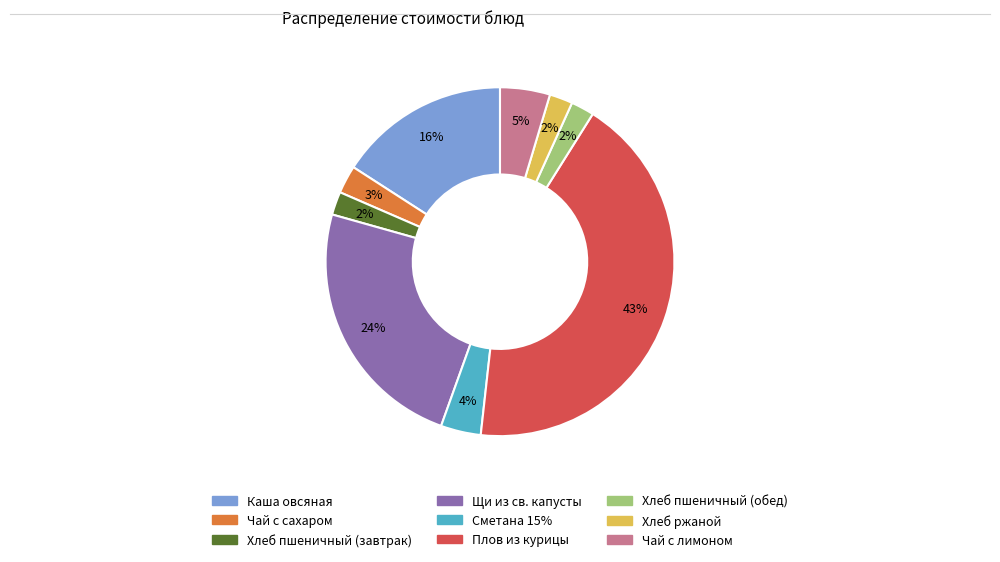

How many segments does this pie chart have?

9